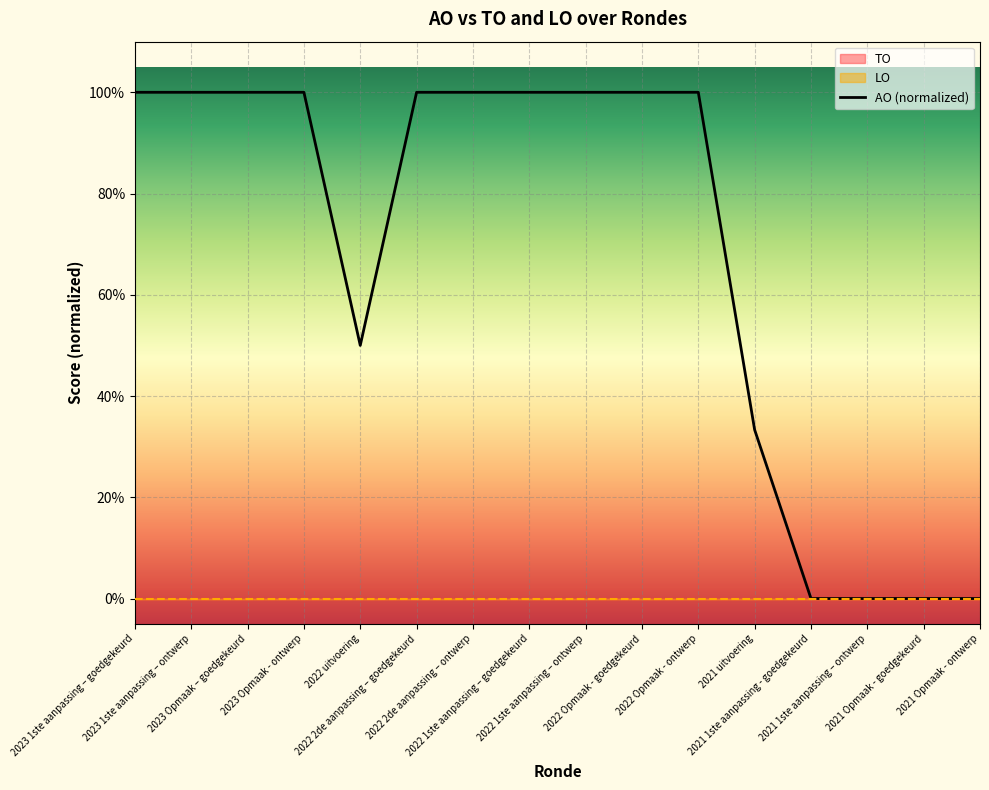

What is the maximum value shown in the chart?

1.0